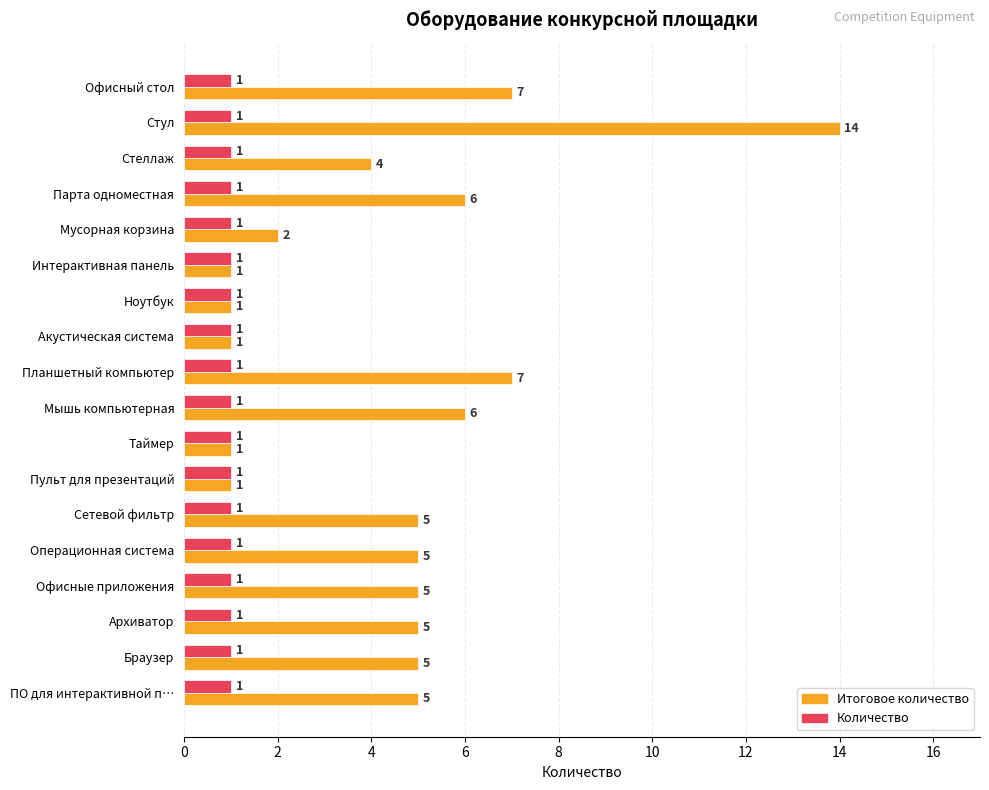

What are all the series names shown in the legend?

Итоговое количество, Количество